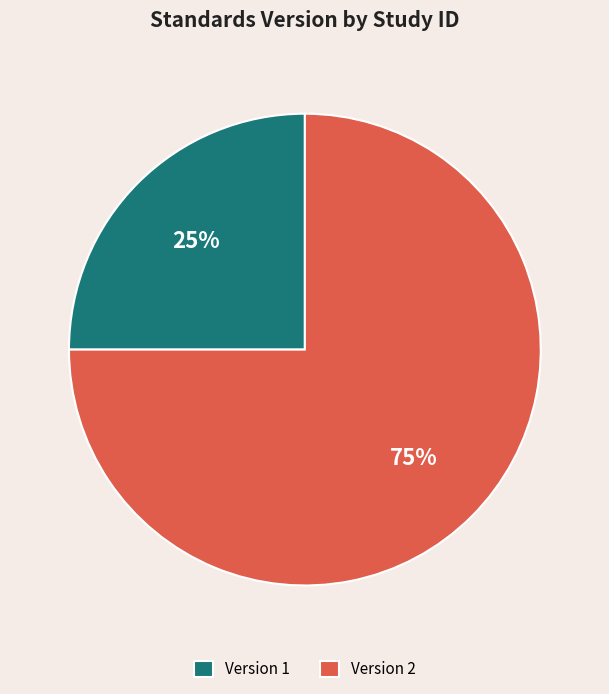

To the nearest percent, what is the average slice percentage?

50%